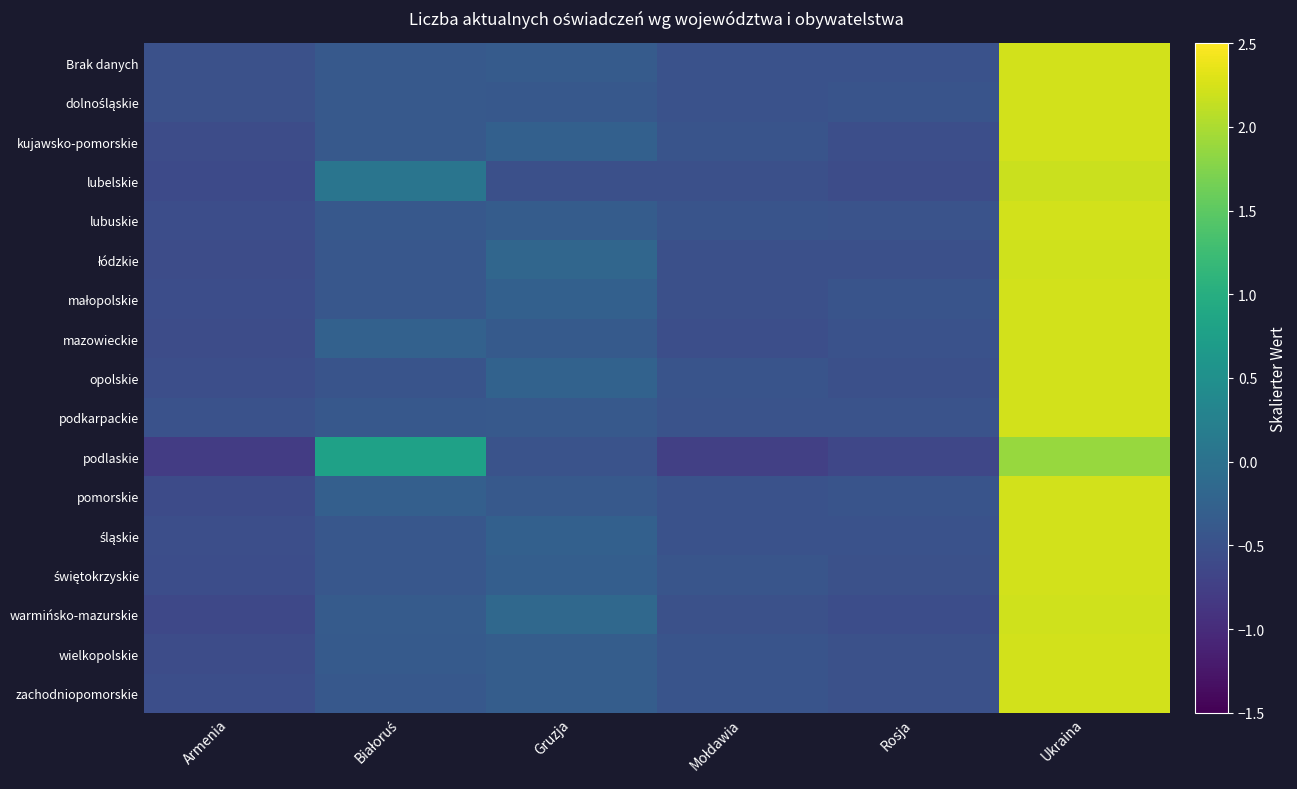

At how many categories does at least one series exceed 0?

2